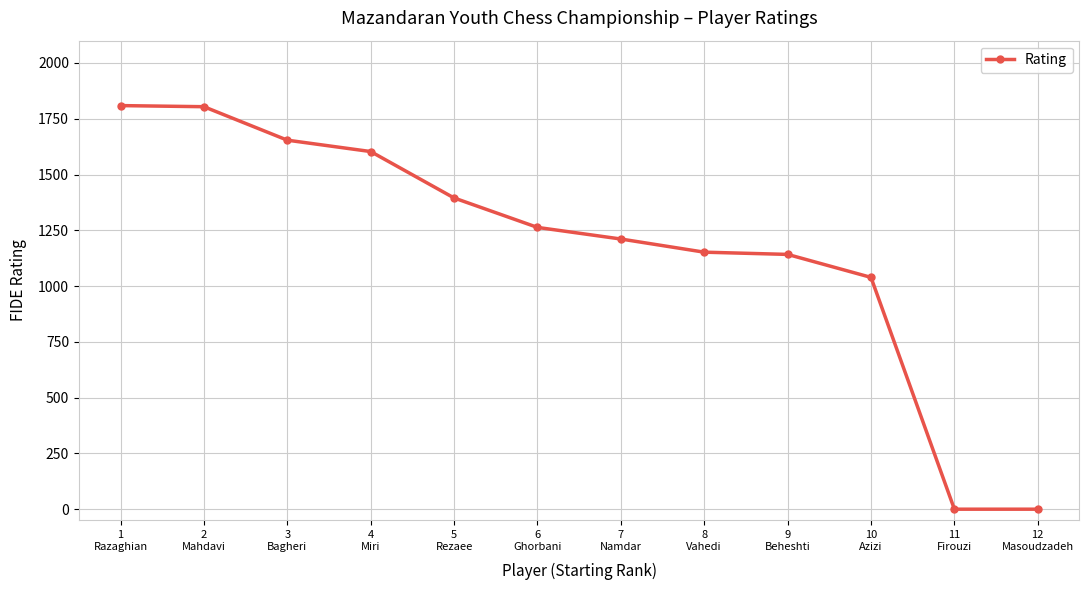

What is the value of the 7th point from the left?

1211